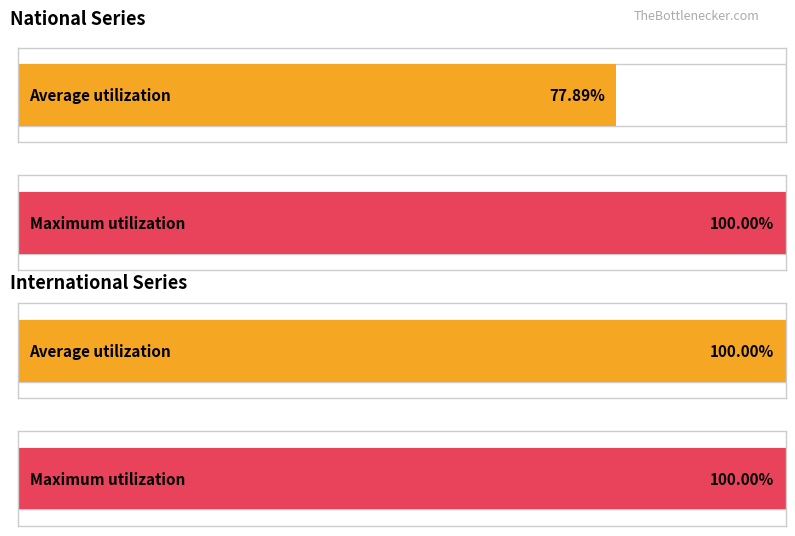

Count the number of data series in this chart.

2